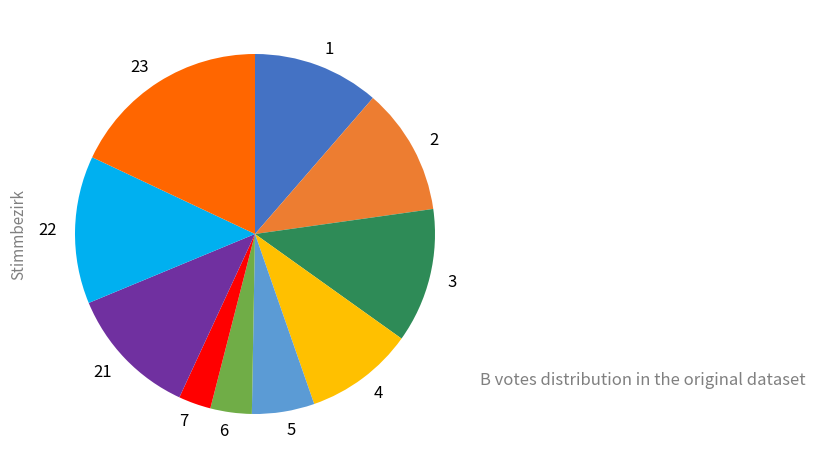

Is there a majority slice in this chart?

No